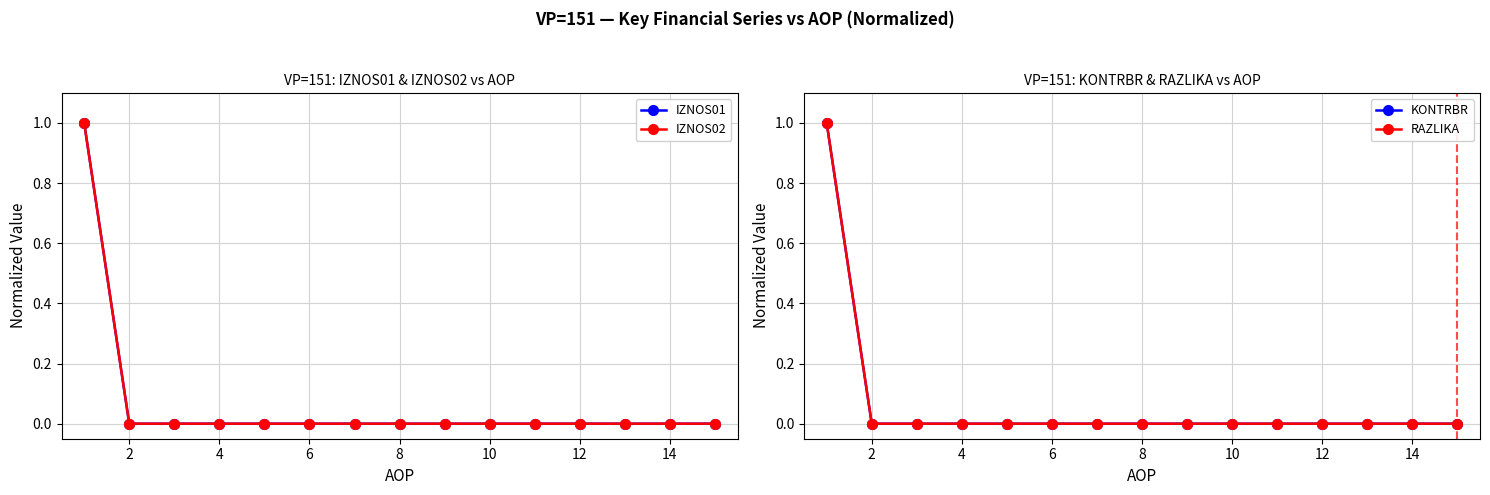

At 14, list the series in order from smallest to largest.

IZNOS01, IZNOS02, KONTRBR, RAZLIKA